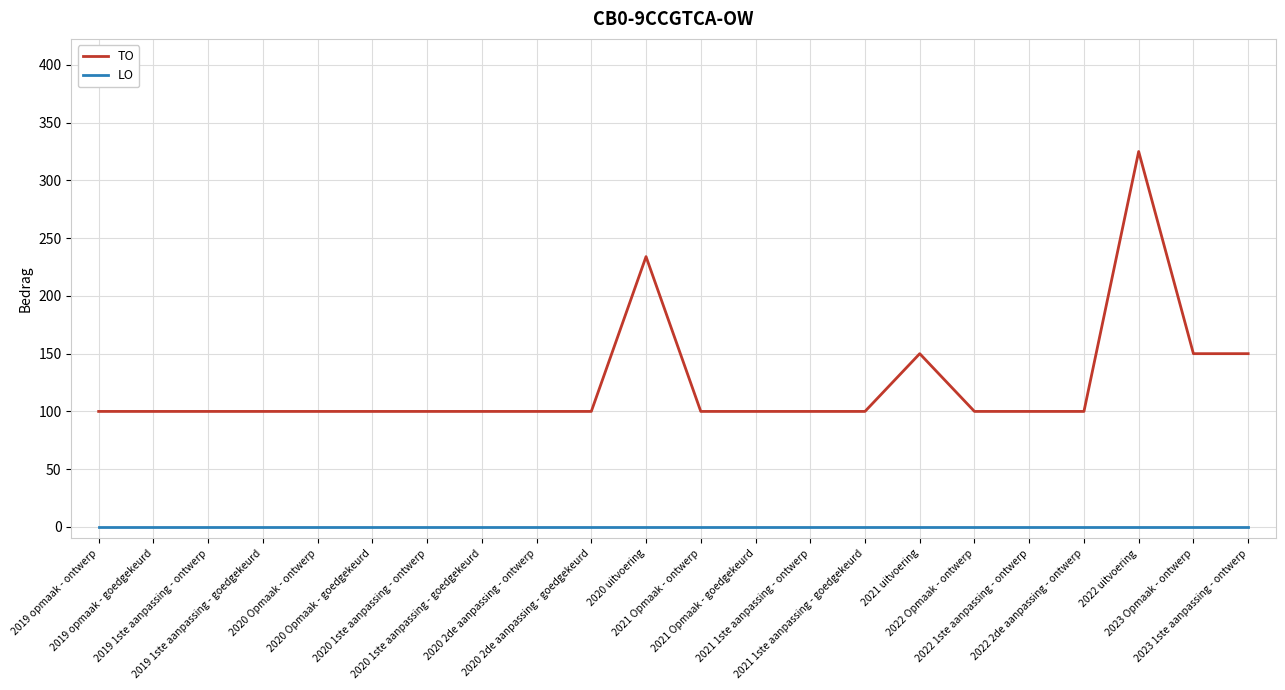

Reading left to right, transcribe all the data shown in this chart.

TO: 100	100	100	100	100	100	100	100	100	100	234	100	100	100	100	150	100	100	100	325	150	150
LO: 0	0	0	0	0	0	0	0	0	0	0	0	0	0	0	0	0	0	0	0	0	0